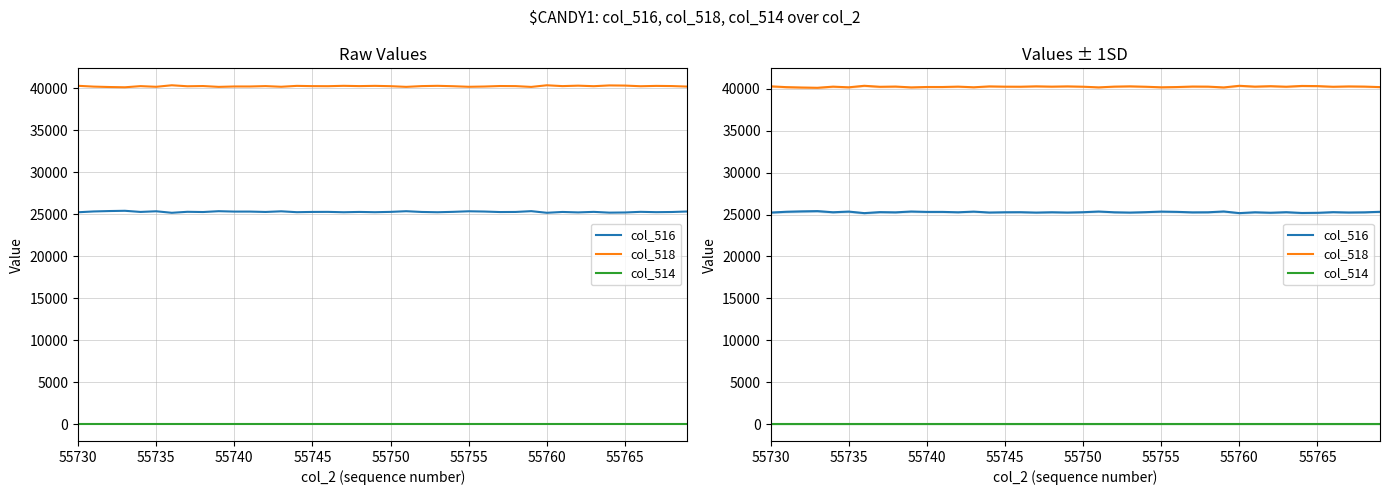

Where is col_514 nearest to the value 0?

55730